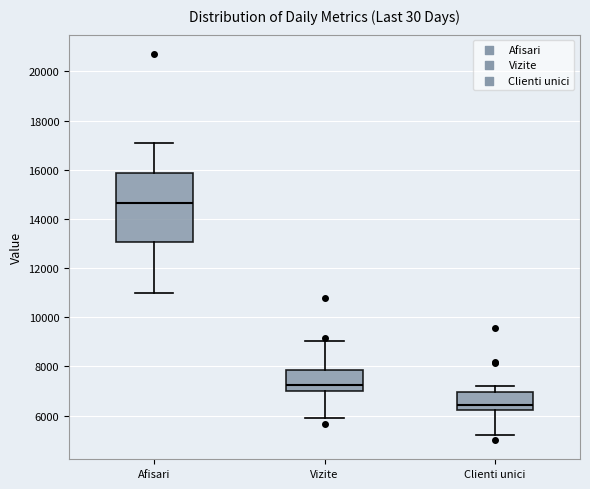

Where does the lower whisker of the box for Clienti unici end on the y-axis? The values are not printed on the chart, so give them approximately, as read against the axis.

5200